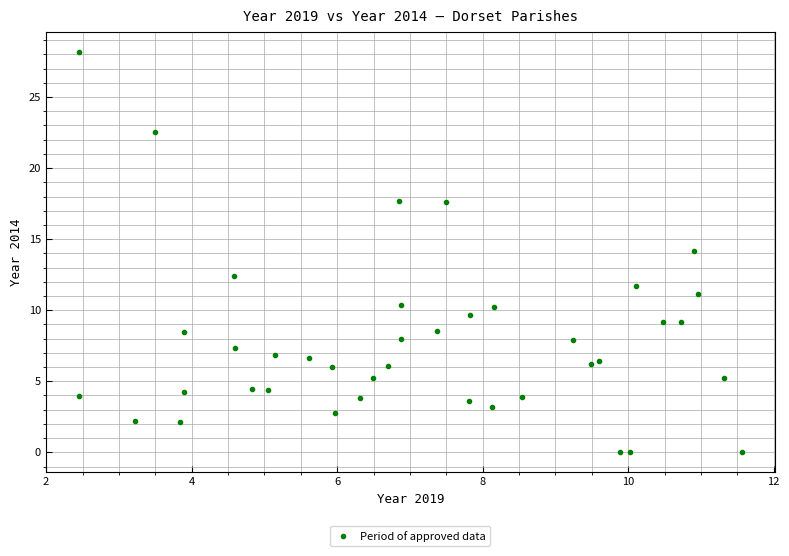

What is the range of Y values (max minus min)?

28.2